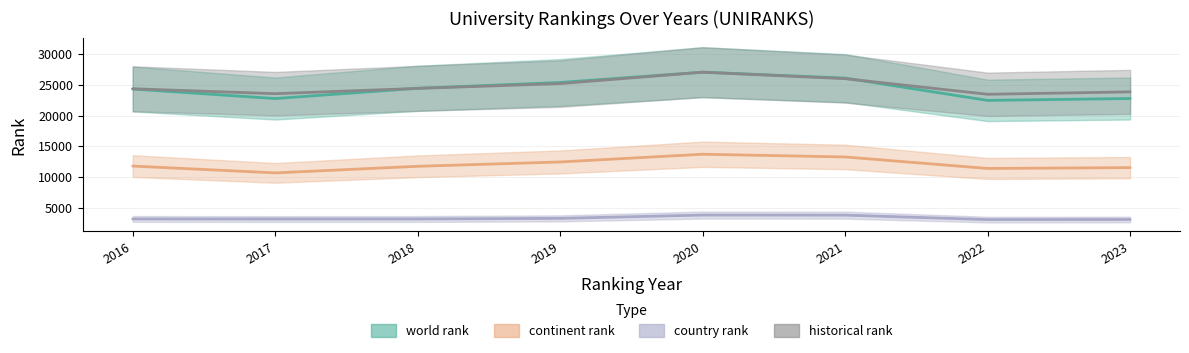

True or false: historical rank and continent rank cross at least once.

False